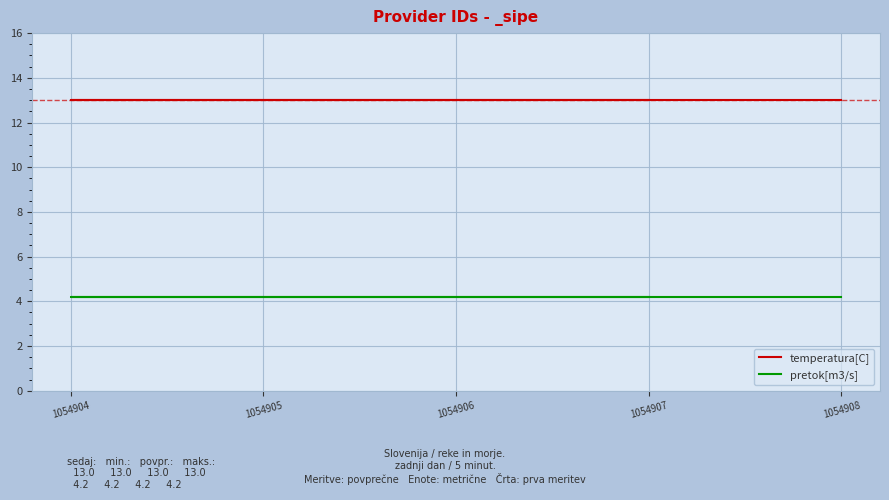

True or false: pretok[m3/s] has more than 2 interior local peaks.

False